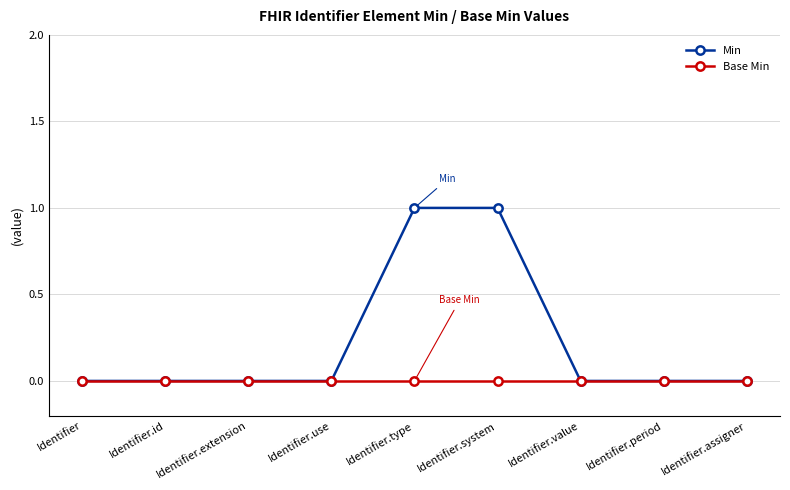

Reading right to left, list all the values displayed in this chart.

Min: Identifier.assigner=0	Identifier.period=0	Identifier.value=0	Identifier.system=1	Identifier.type=1	Identifier.use=0	Identifier.extension=0	Identifier.id=0	Identifier=0
Base Min: Identifier.assigner=0	Identifier.period=0	Identifier.value=0	Identifier.system=0	Identifier.type=0	Identifier.use=0	Identifier.extension=0	Identifier.id=0	Identifier=0